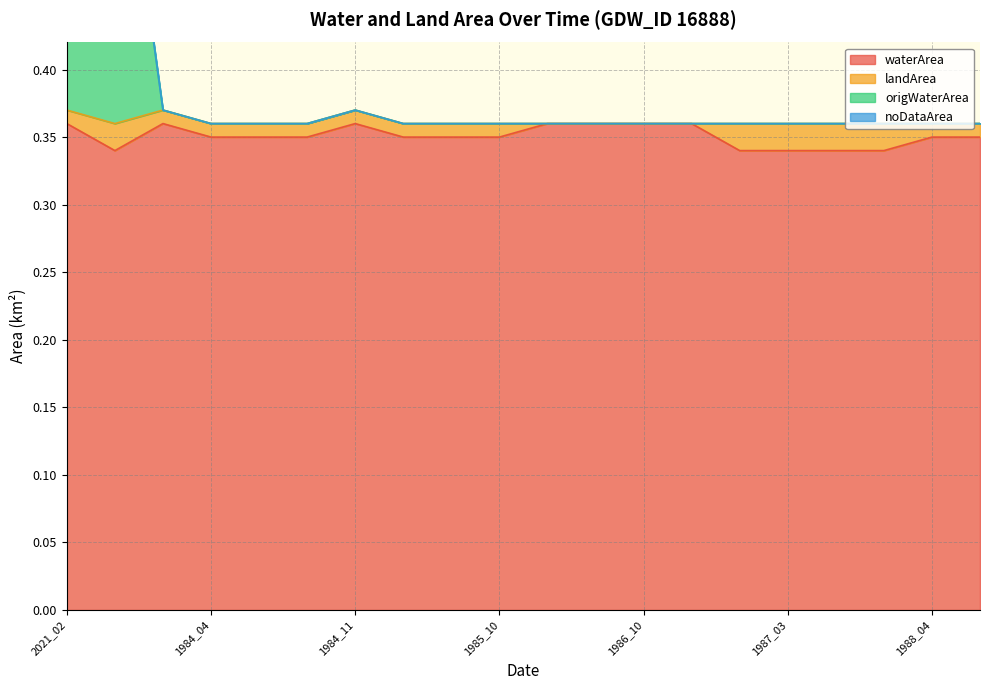

How many waterArea values are between 0 and 1?

20